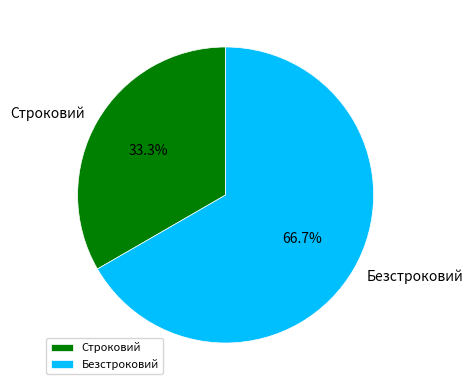

Combined, do Безстроковий and Строковий account for over 50%?

Yes